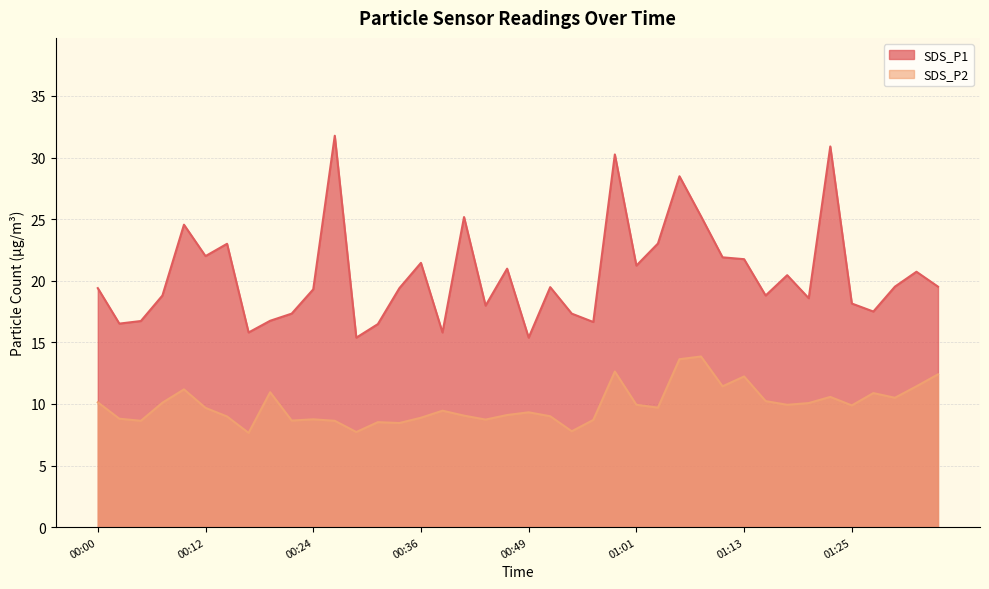

What is the sum of all SDS_P2 values?

396.1